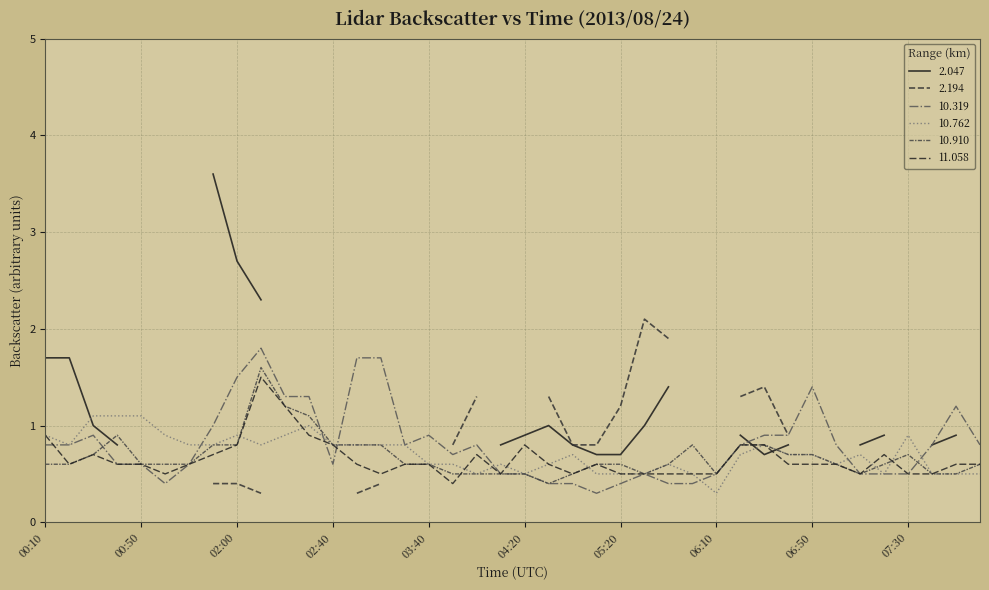

What is the highest value of the 11.058 series?

1.5